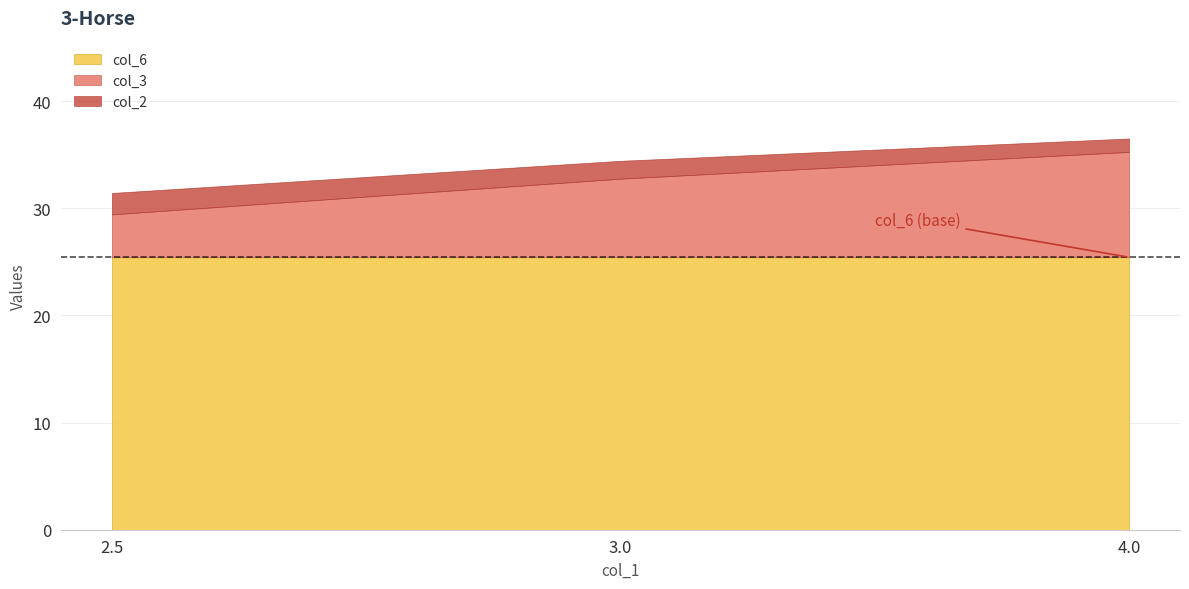

Is the value of col_3 at 4.0 greater than the value of col_6 at 3.0?

No